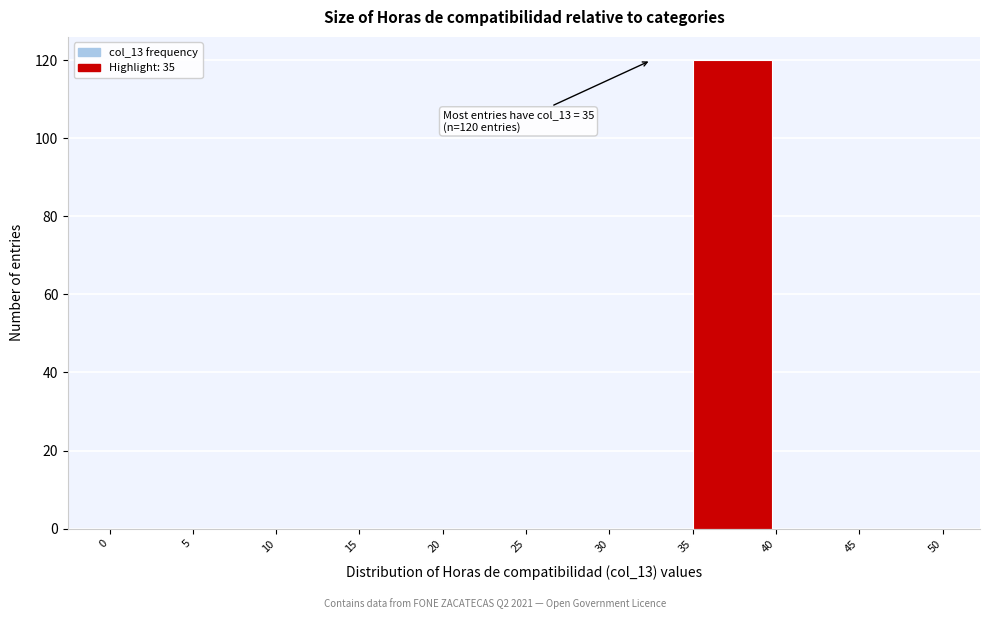

Over which range of the x-axis is the bar tallest?

35 to 40